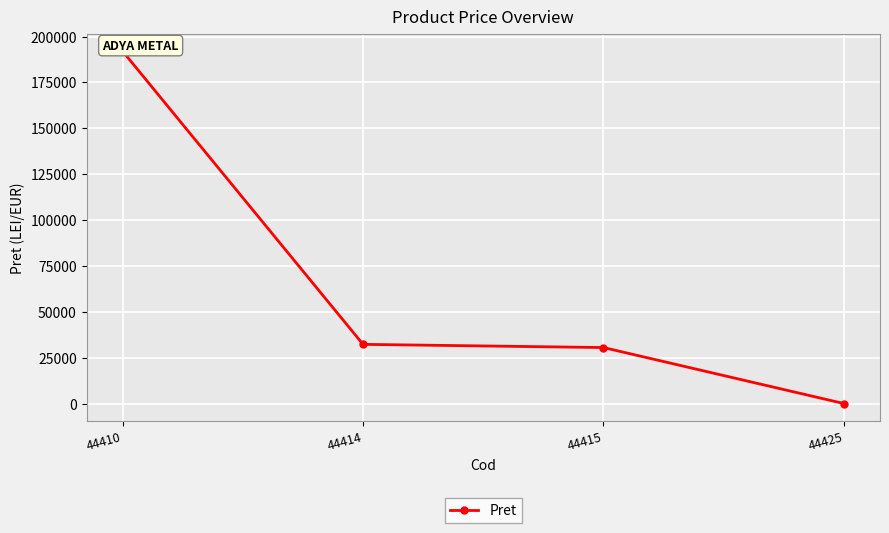

Reading left to right, list all the values displayed in this chart.

44410=192005.0	44414=32303.0	44415=30567.0	44425=51.8